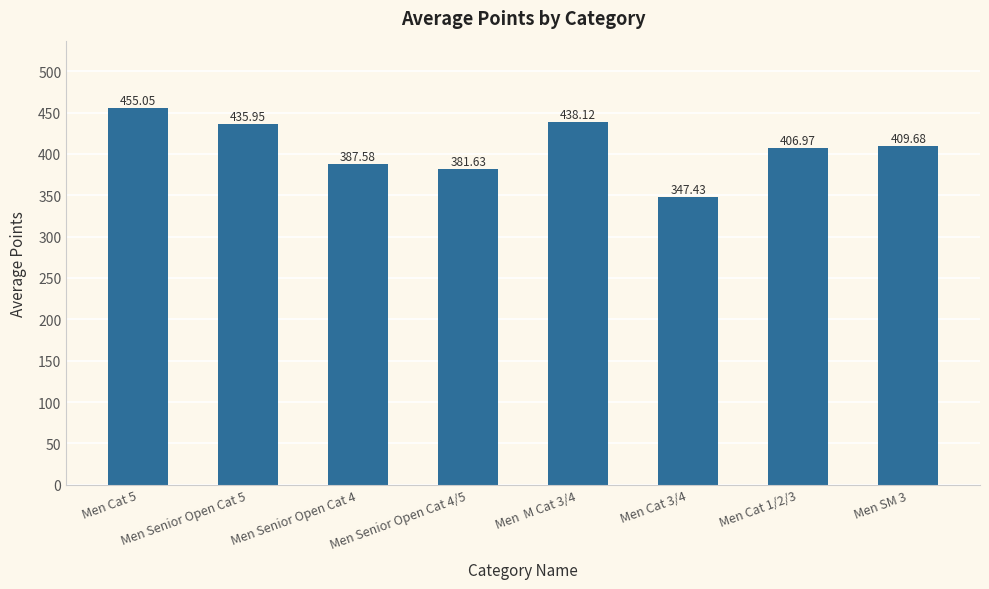

What is the average value?

407.8